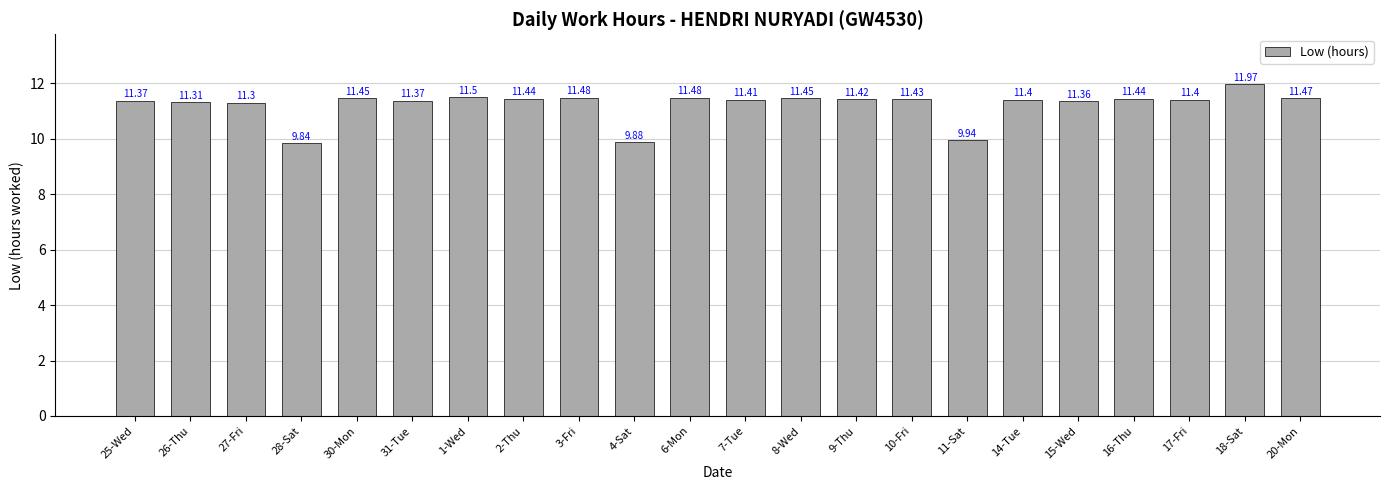

Where is the data nearest to the value 10?

11-Sat